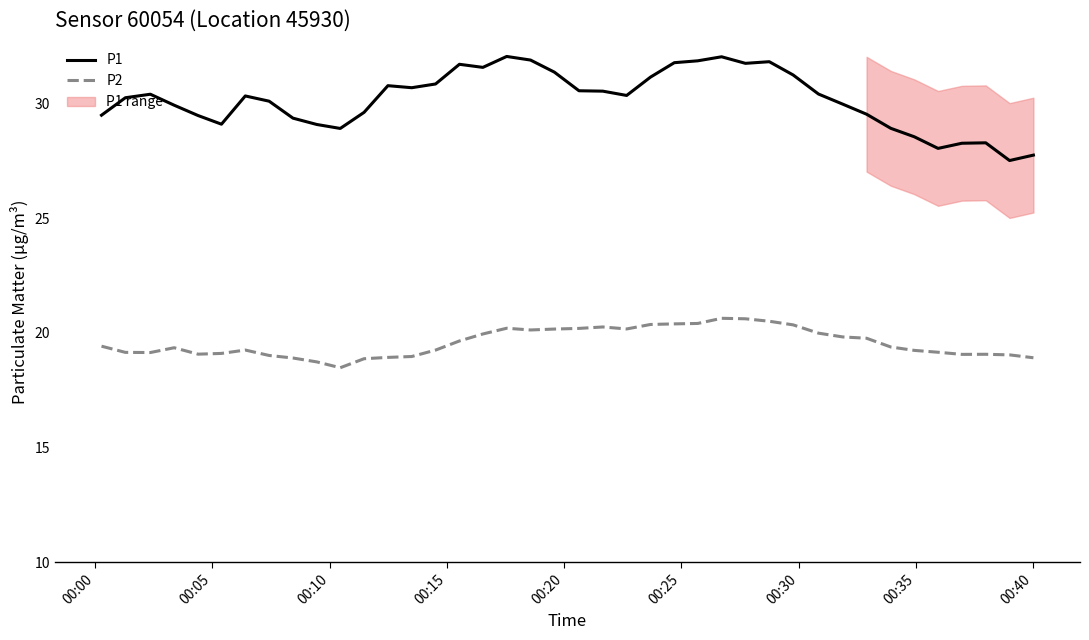

How many values in the P1 series exceed 30?

23